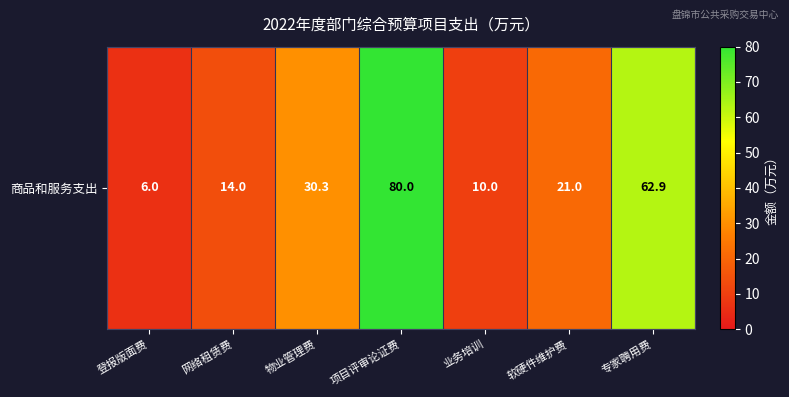

Count the number of values greater than 21.

3